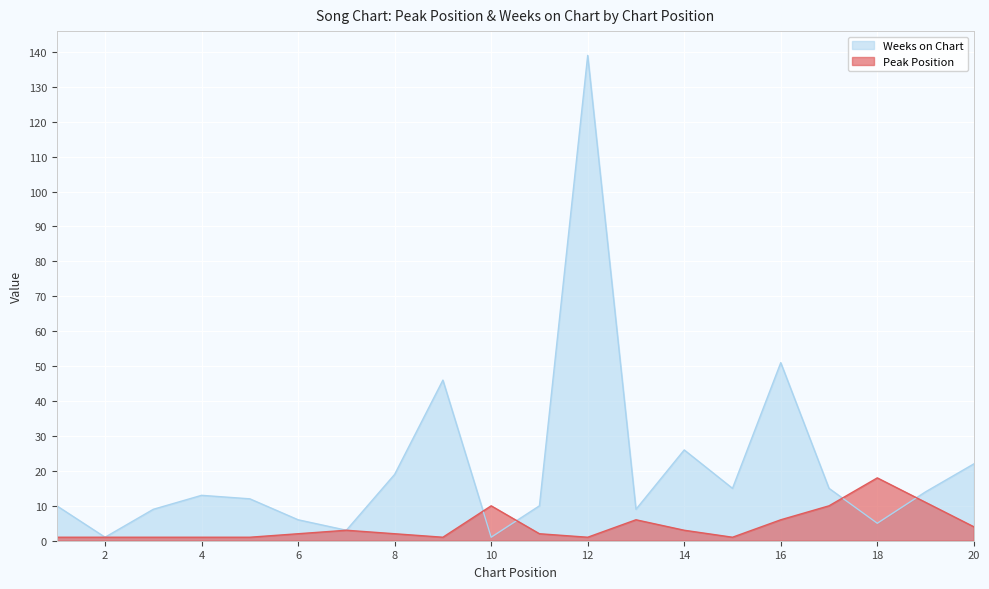

Where is Weeks on Chart nearest to the value 70?

16